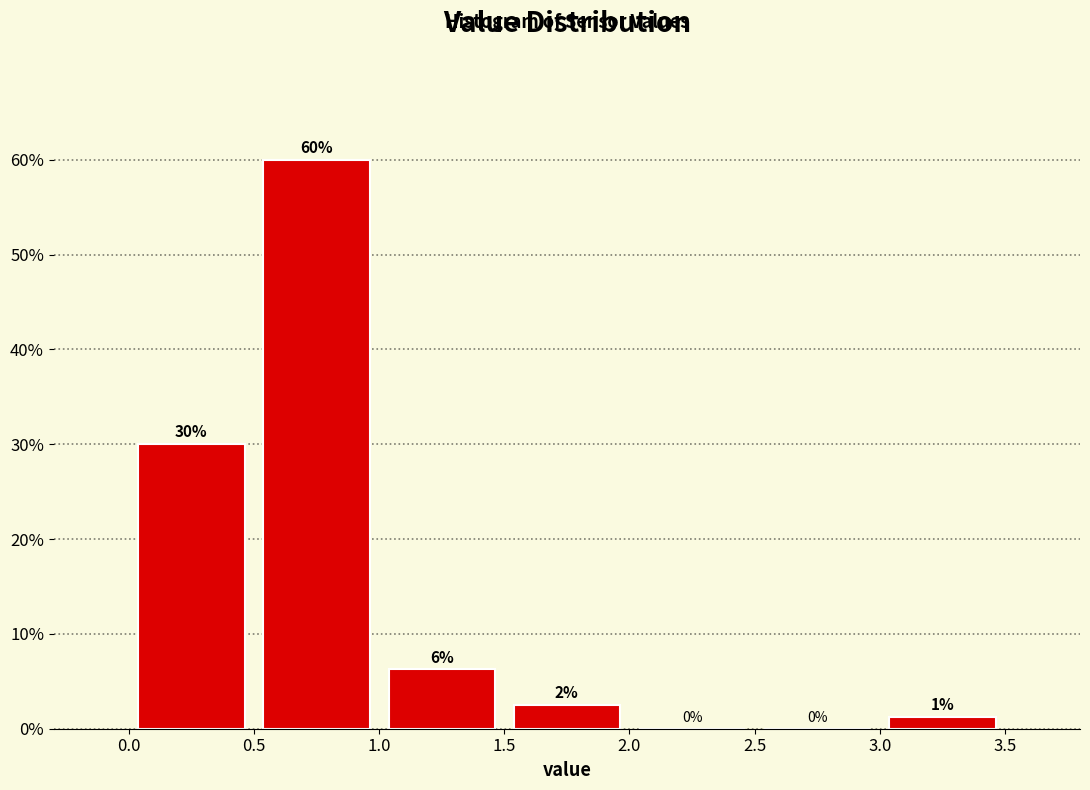

Over which range of the x-axis is the bar tallest?

0.5 to 1.0